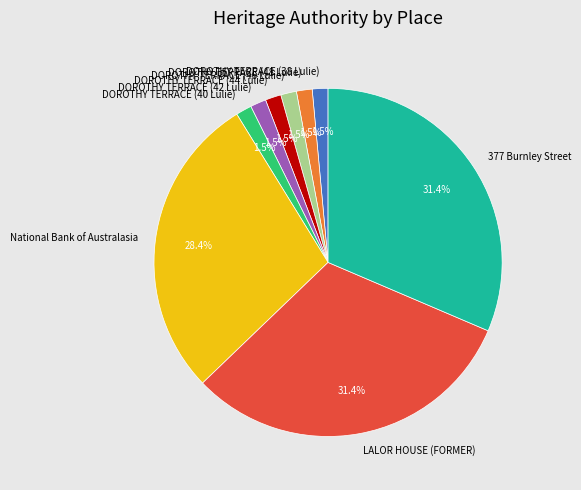

To the nearest percent, what percentage of the pie is National Bank of Australasia?

28%